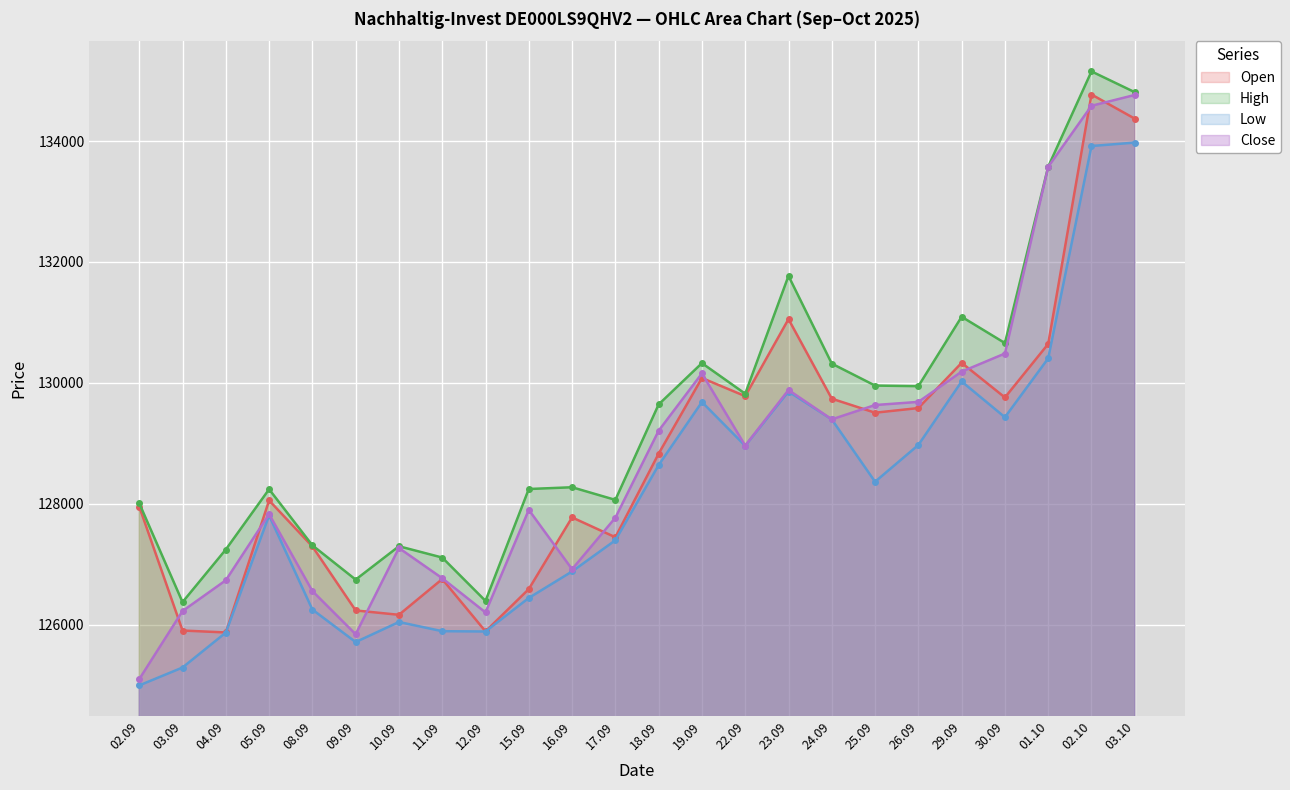

True or false: Low and Close cross at least once.

False